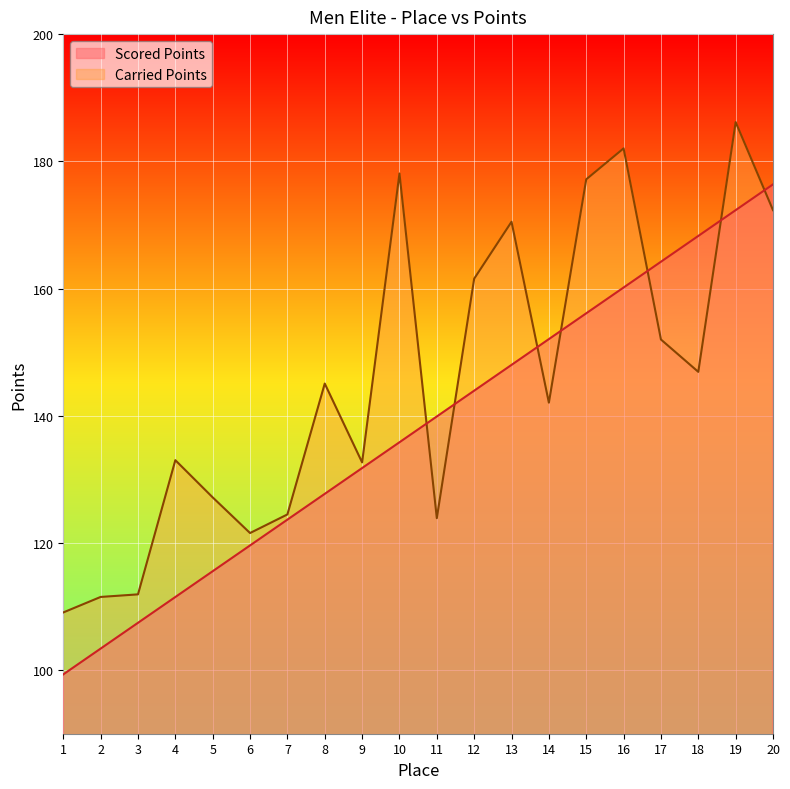

What is the value of the Scored Points point at the 10th from the left?

135.8